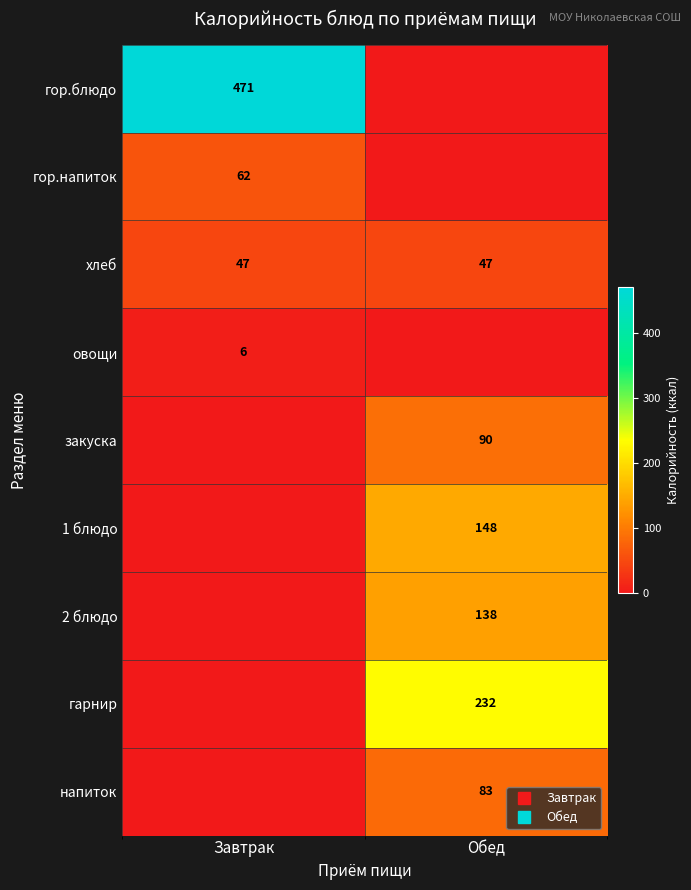

Which series has the widest spread of values?

гор.блюдо